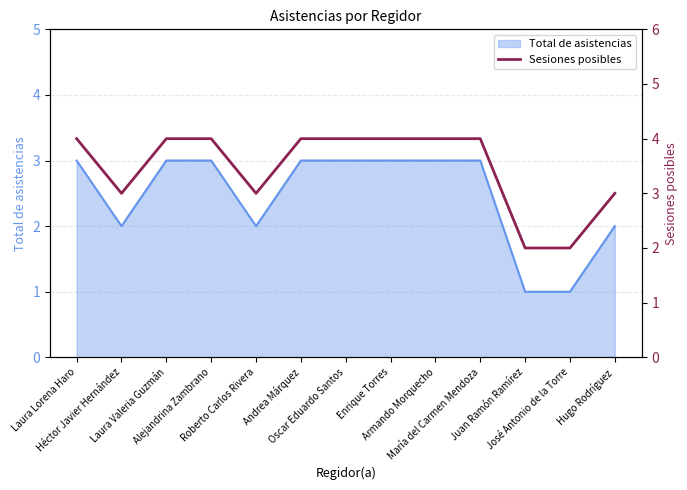

How many lines are shown in the chart?

1